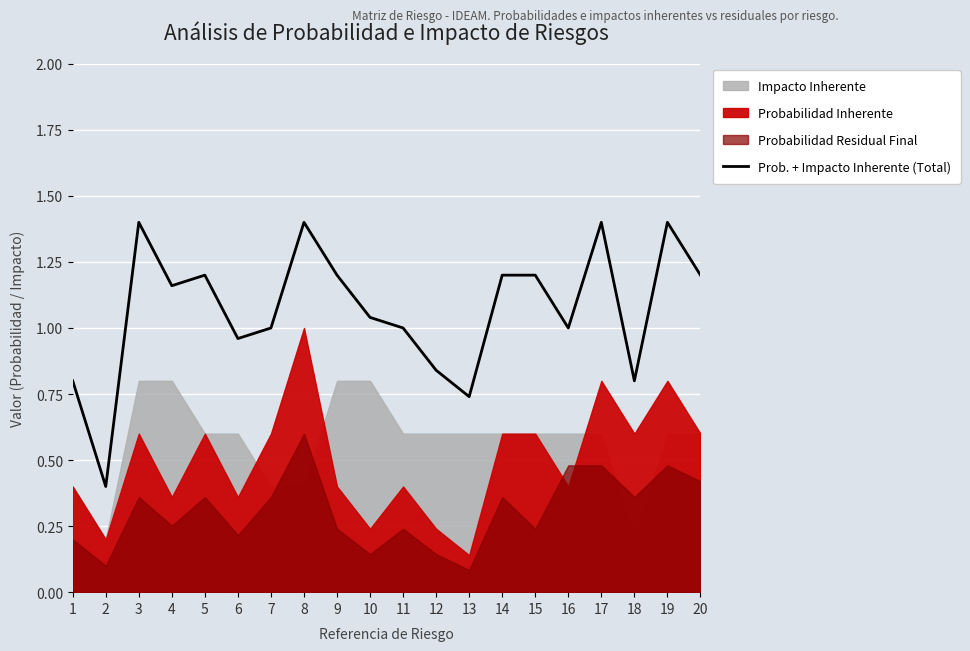

True or false: Prob. + Impacto Inherente (Total) has a value of 0.3 at 3.

False